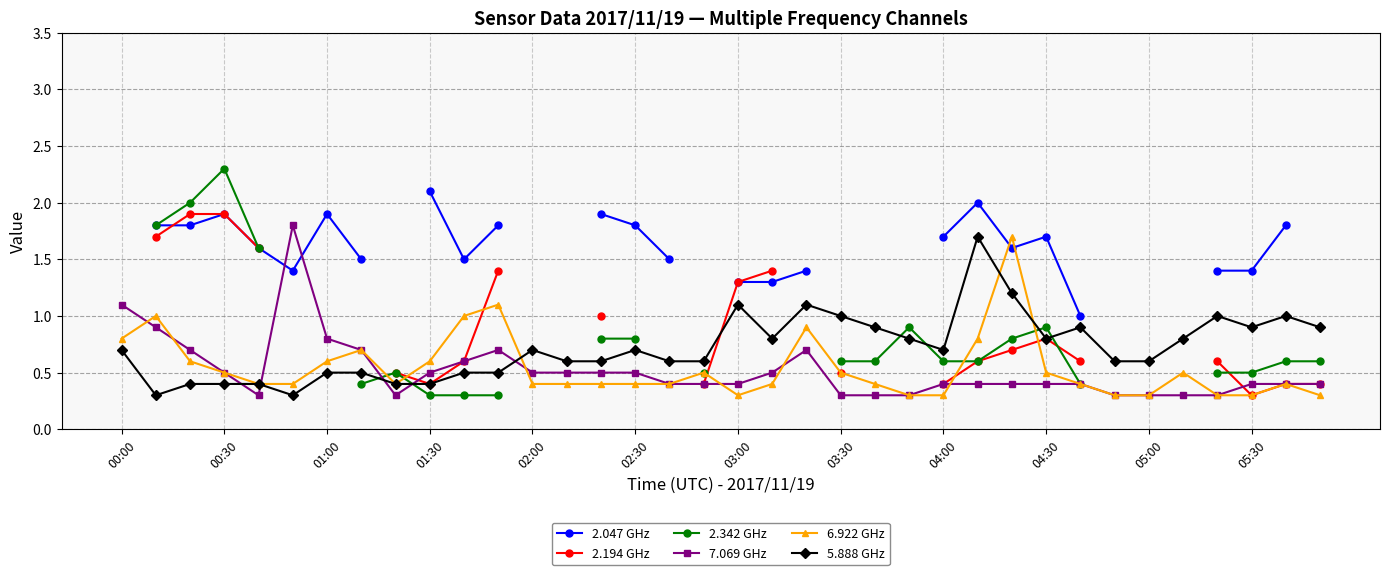

True or false: 7.069 GHz and 2.342 GHz intersect in this chart.

True